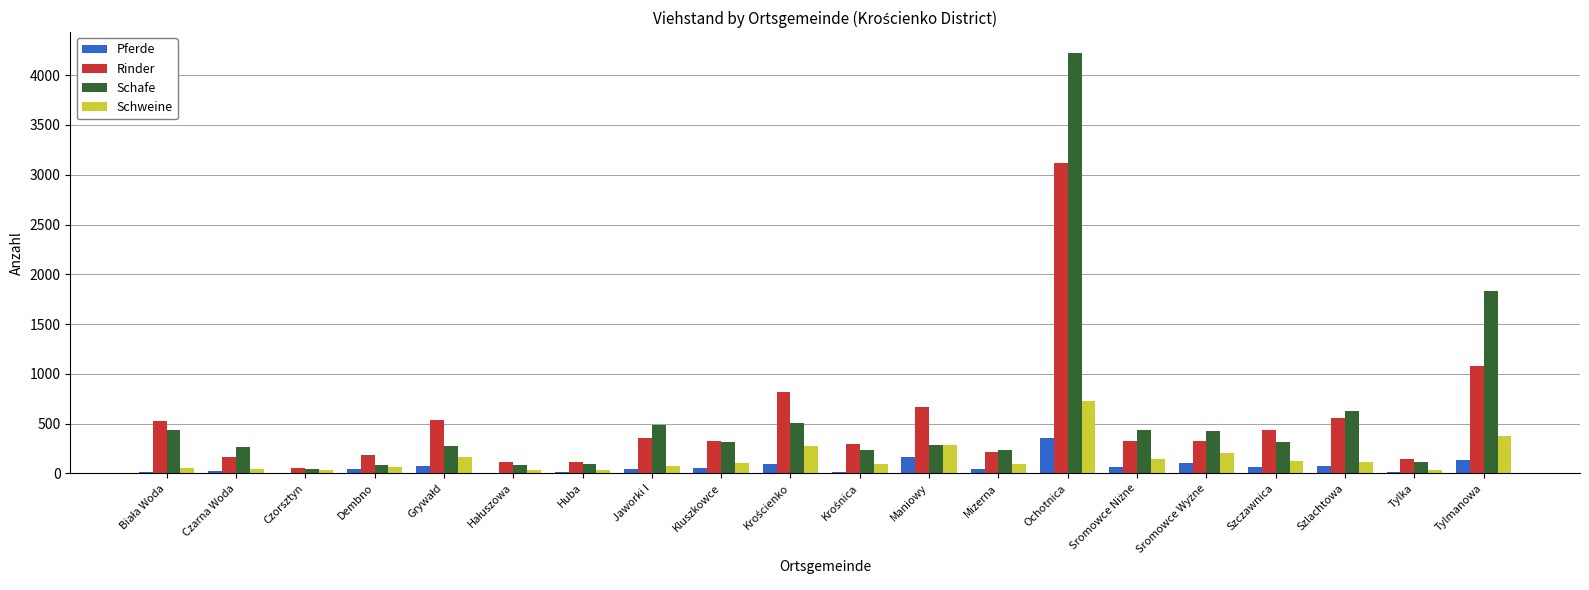

Which category has the highest value across all series?

Ochotnica